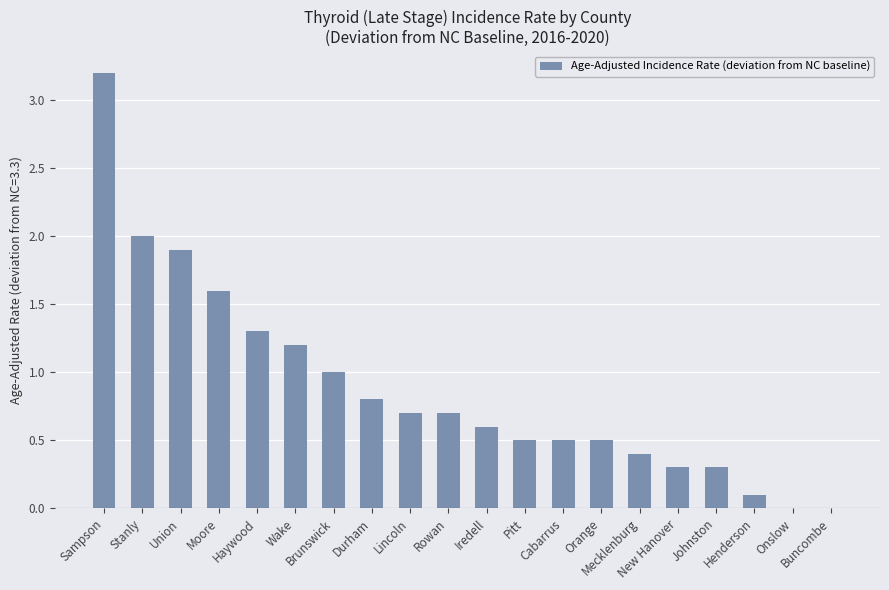

The chart shows a value of 0.5 at Orange. True or false?

True